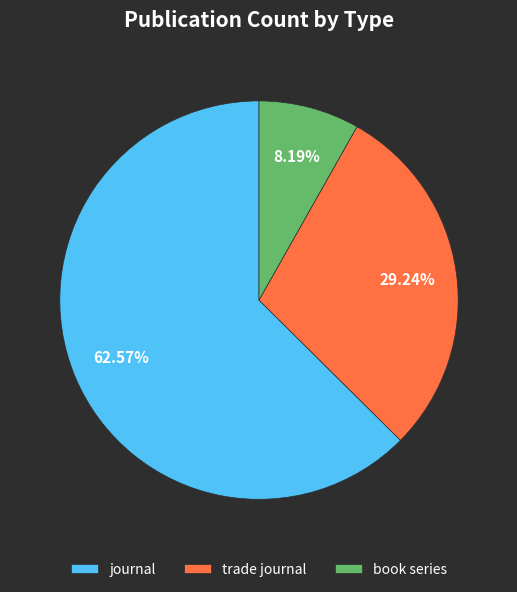

What is the ratio of the value at journal to the value at book series?

7.6